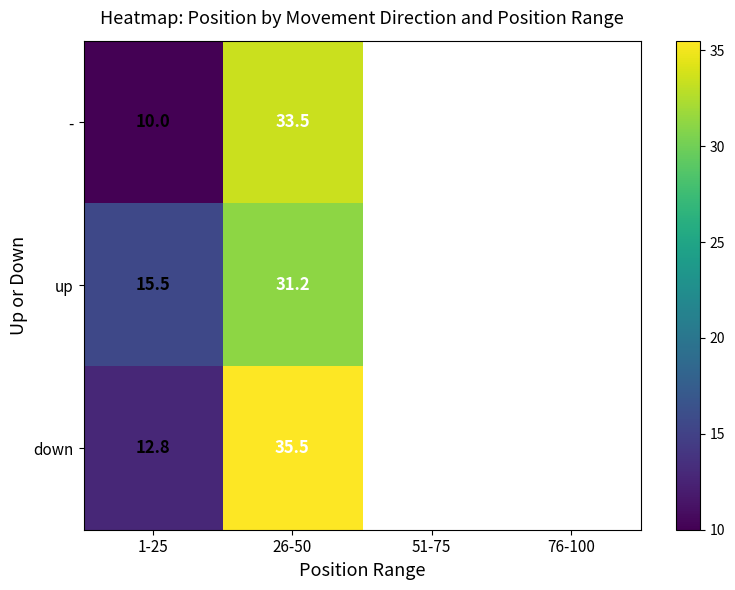

What is the greatest value displayed?

35.5